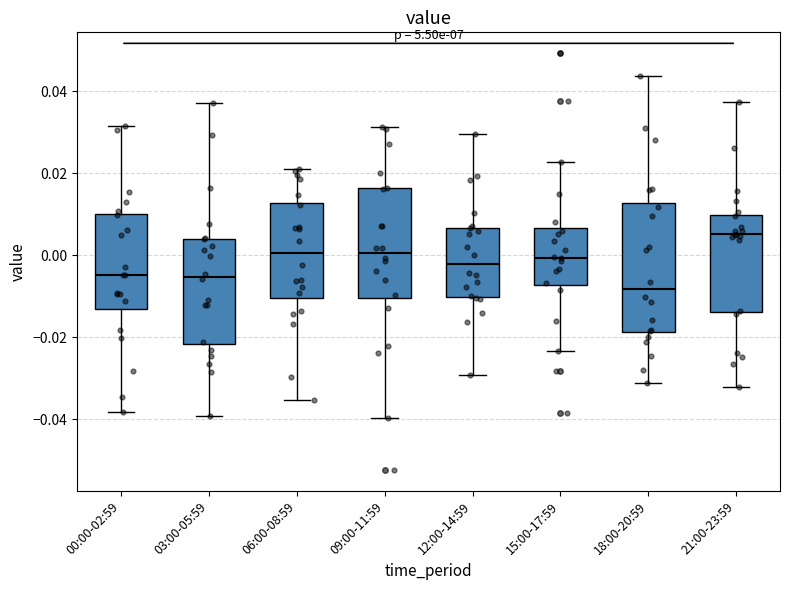

Where is the lower edge of the box for 21:00-23:59 on the y-axis? The values are not printed on the chart, so give them approximately, as read against the axis.

-0.014